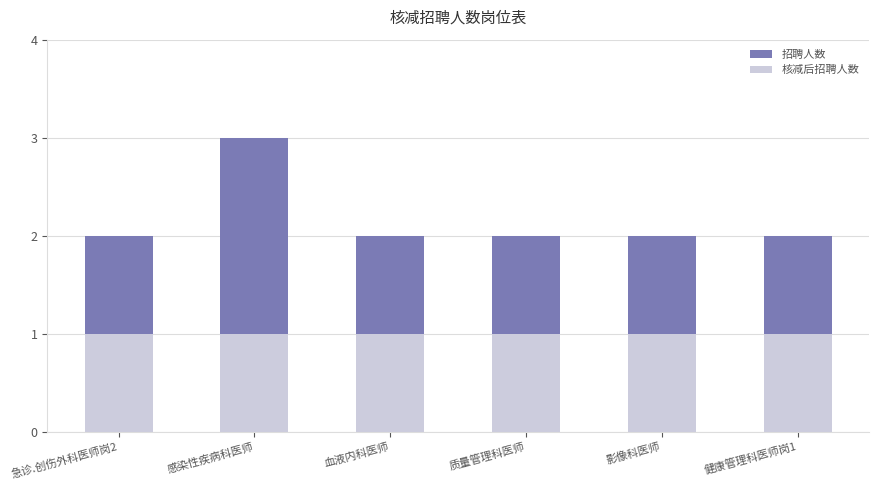

What is the label of the 1st bar from the left?

急诊.创伤外科医师岗2